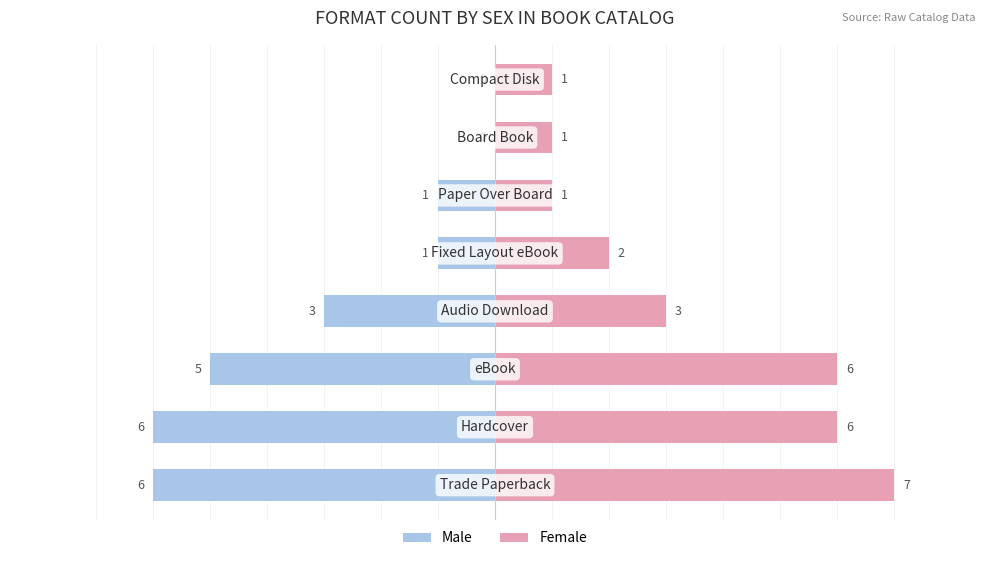

What is the sum of the Female values at 3 and 4?

5